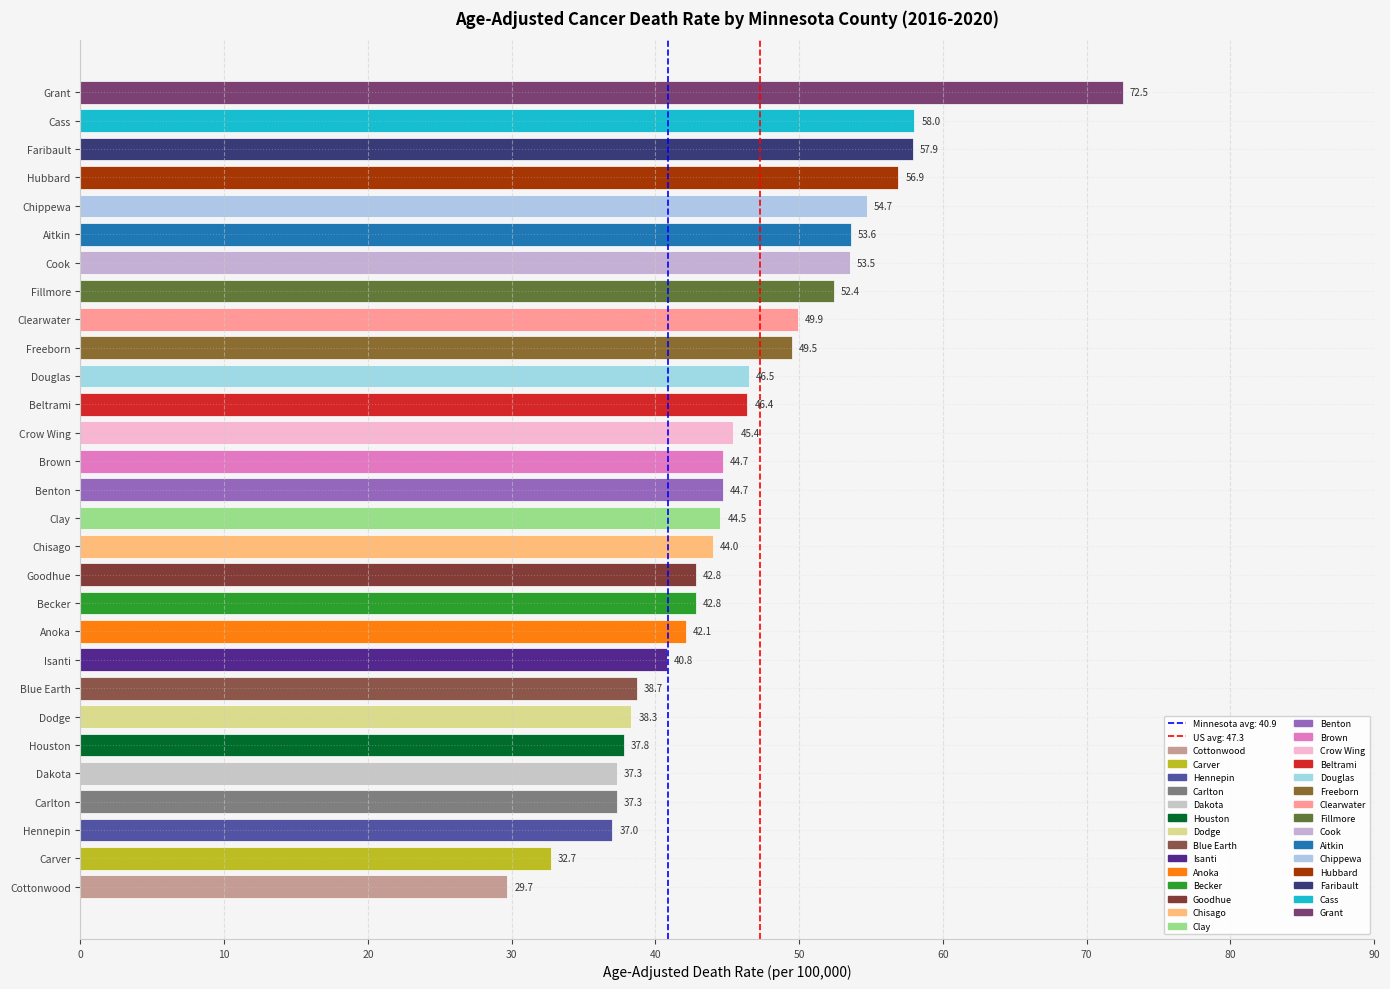

The chart shows a value of 72.5 at Grant. True or false?

True